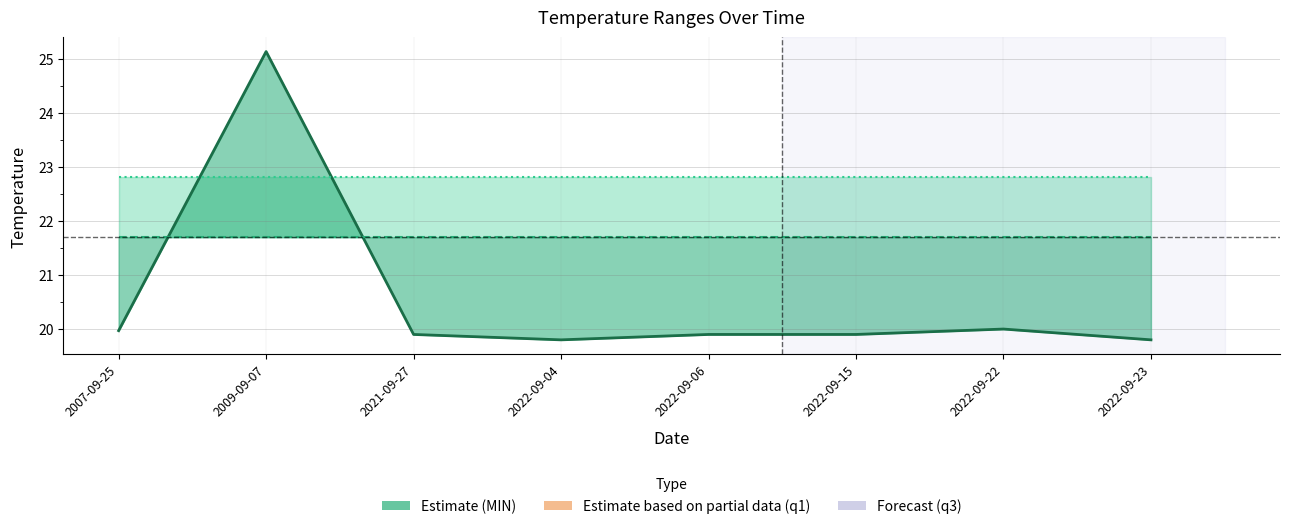

How many lines are shown in the chart?

3